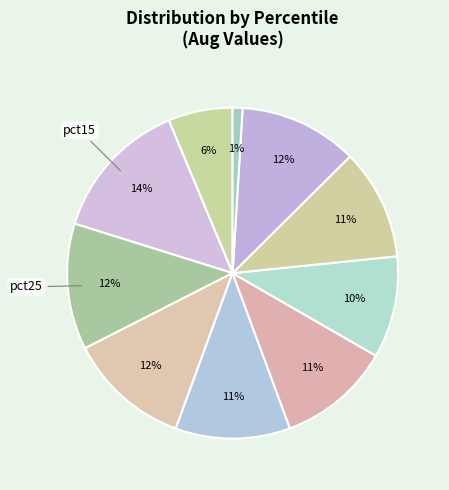

How many slices are in this pie chart?

10